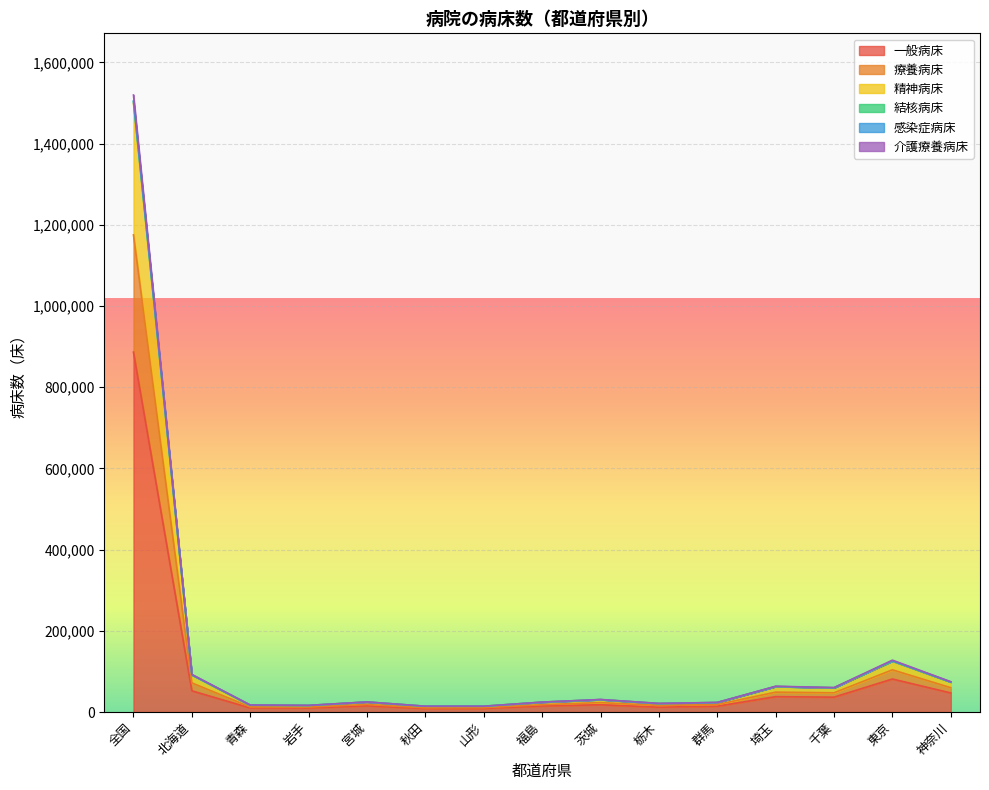

At which label does 精神病床 first exceed 24776?

全国